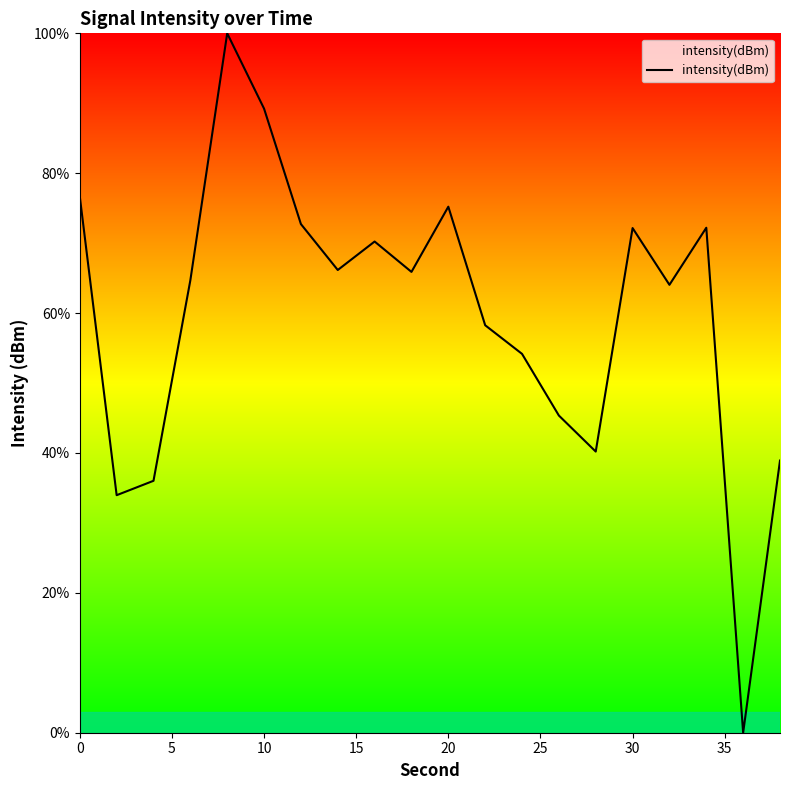

What is the greatest value displayed?

100.0